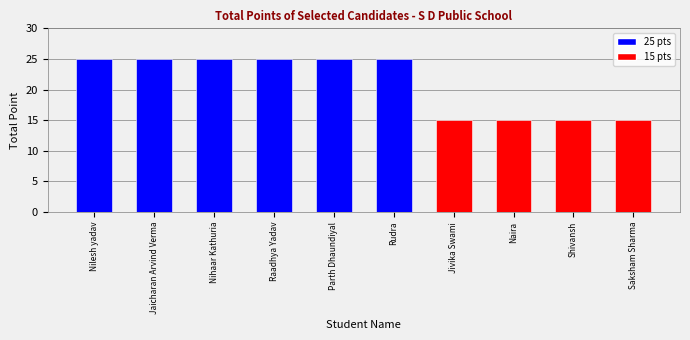

What is the sum of the values at Jivika Swami and Naira?

30